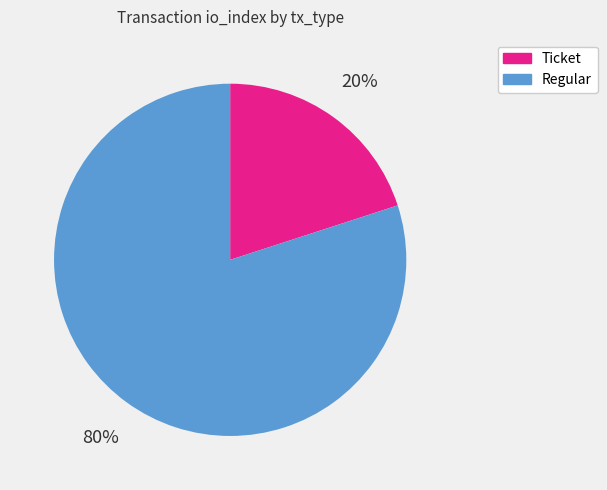

Does Ticket account for over 50% of the chart?

No